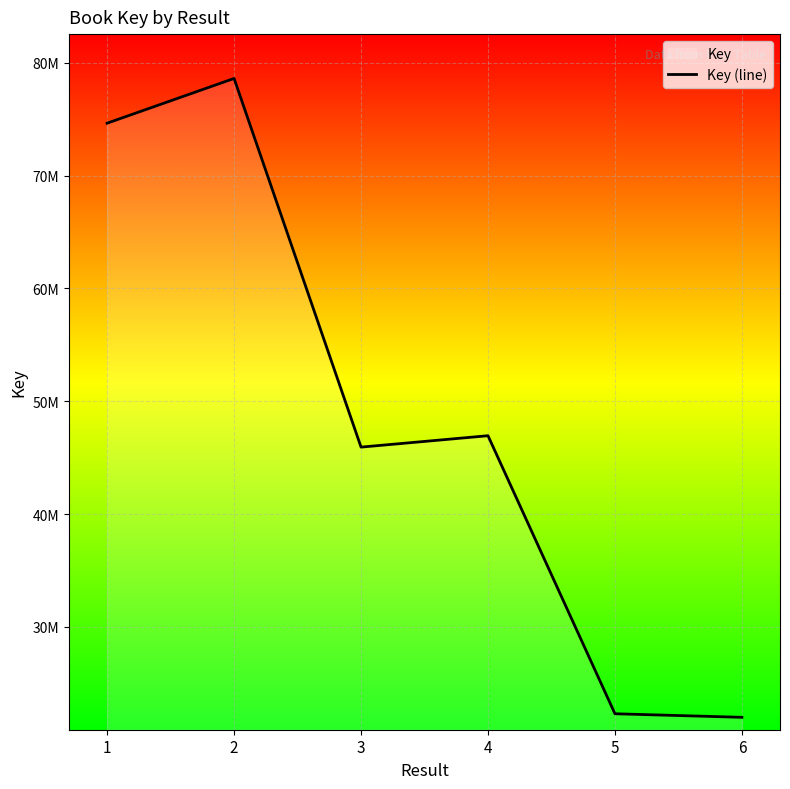

Reading left to right, extract all data points from this chart.

1=74652274	2=78618429	3=45938022	4=46948518	5=22301441	6=21985954